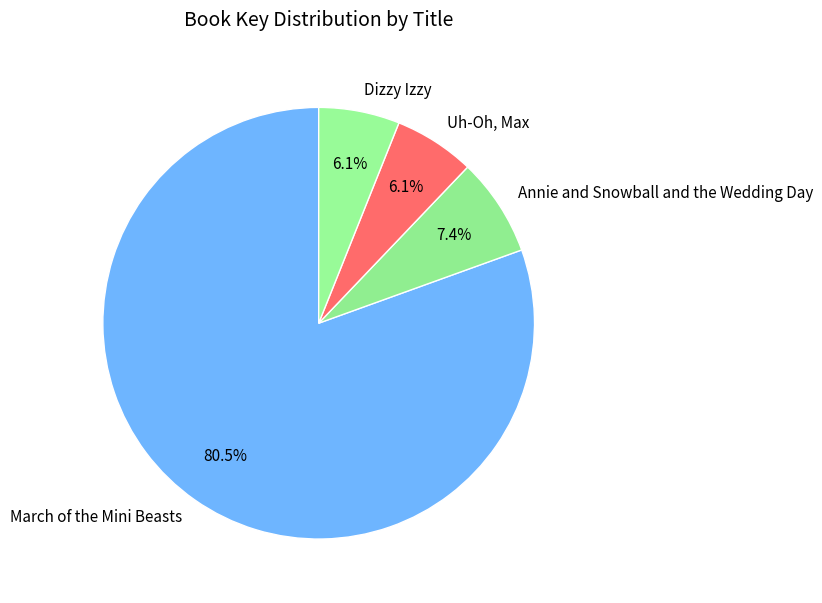

To the nearest percent, what is the combined percentage of Uh-Oh, Max and March of the Mini Beasts?

87%